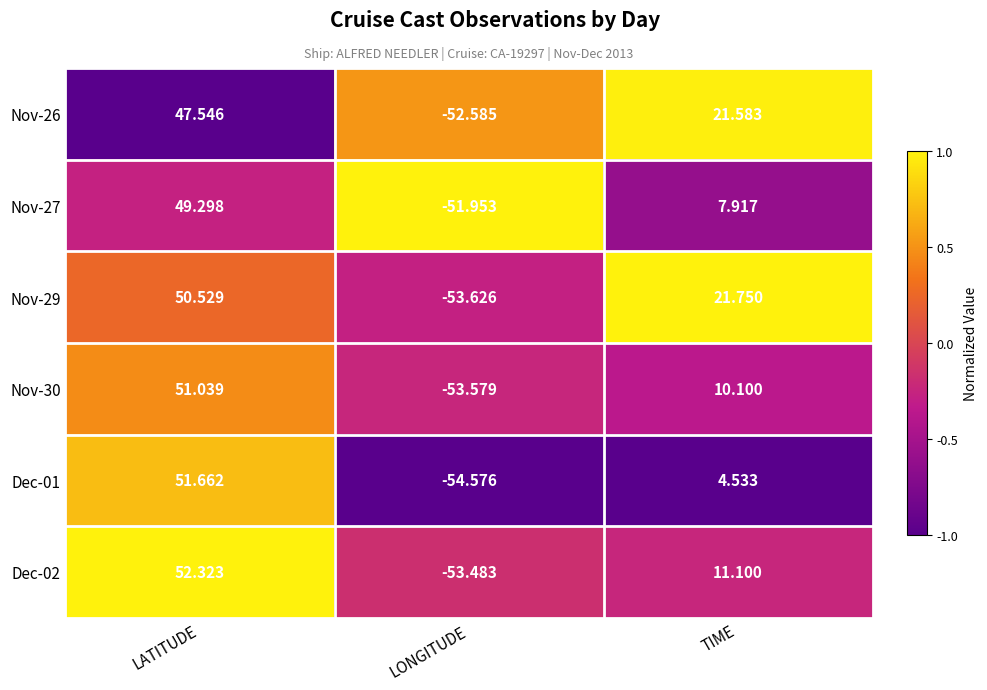

How many categories are shown in the chart?

3